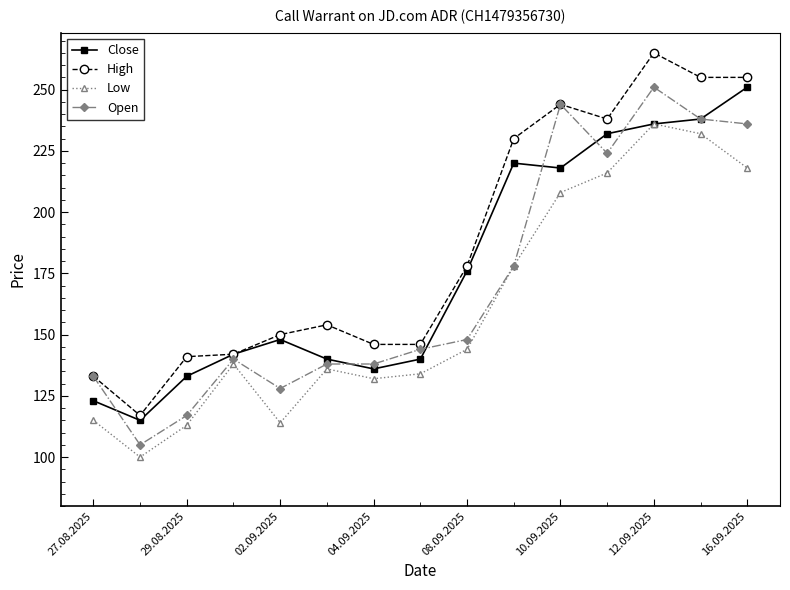

Count the number of data series in this chart.

4